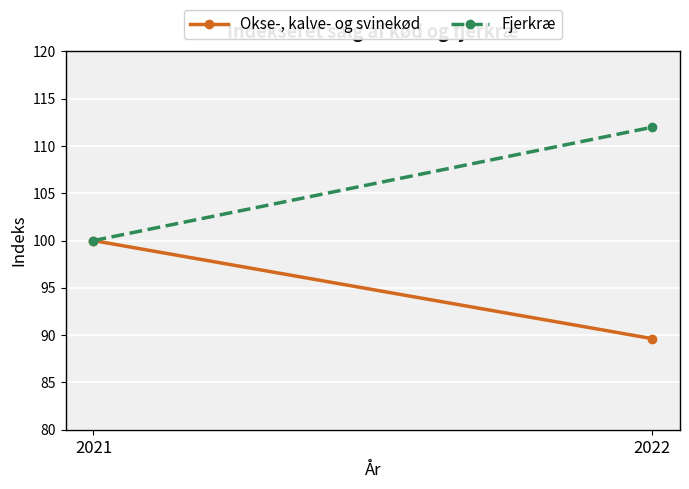

The value of Fjerkræ at 2021 is 63.7. True or false?

False